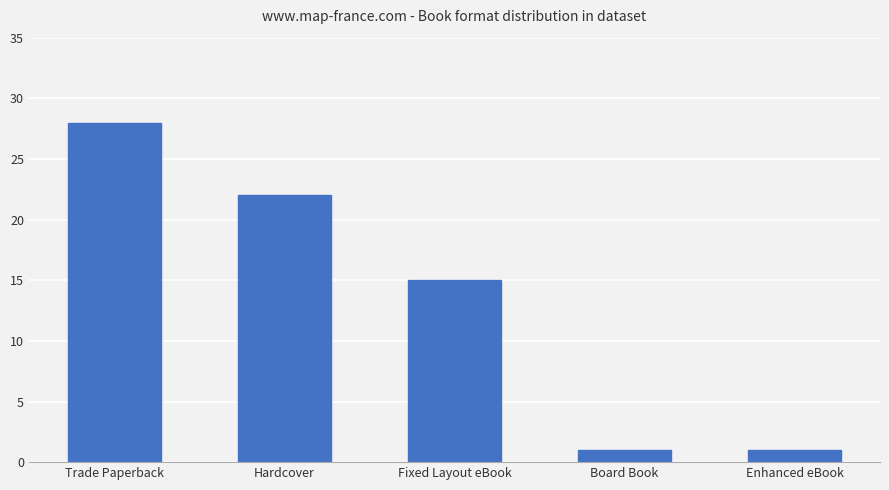

At which label is the value closest to 14?

Fixed Layout eBook